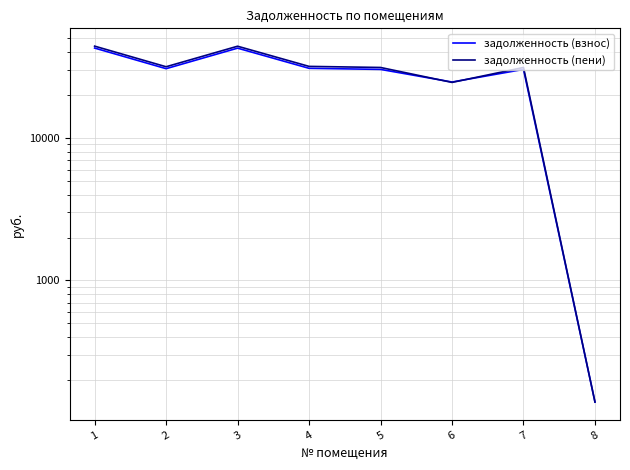

What is the value of the задолженность (взнос) point at the 6th from the left?

24640.8